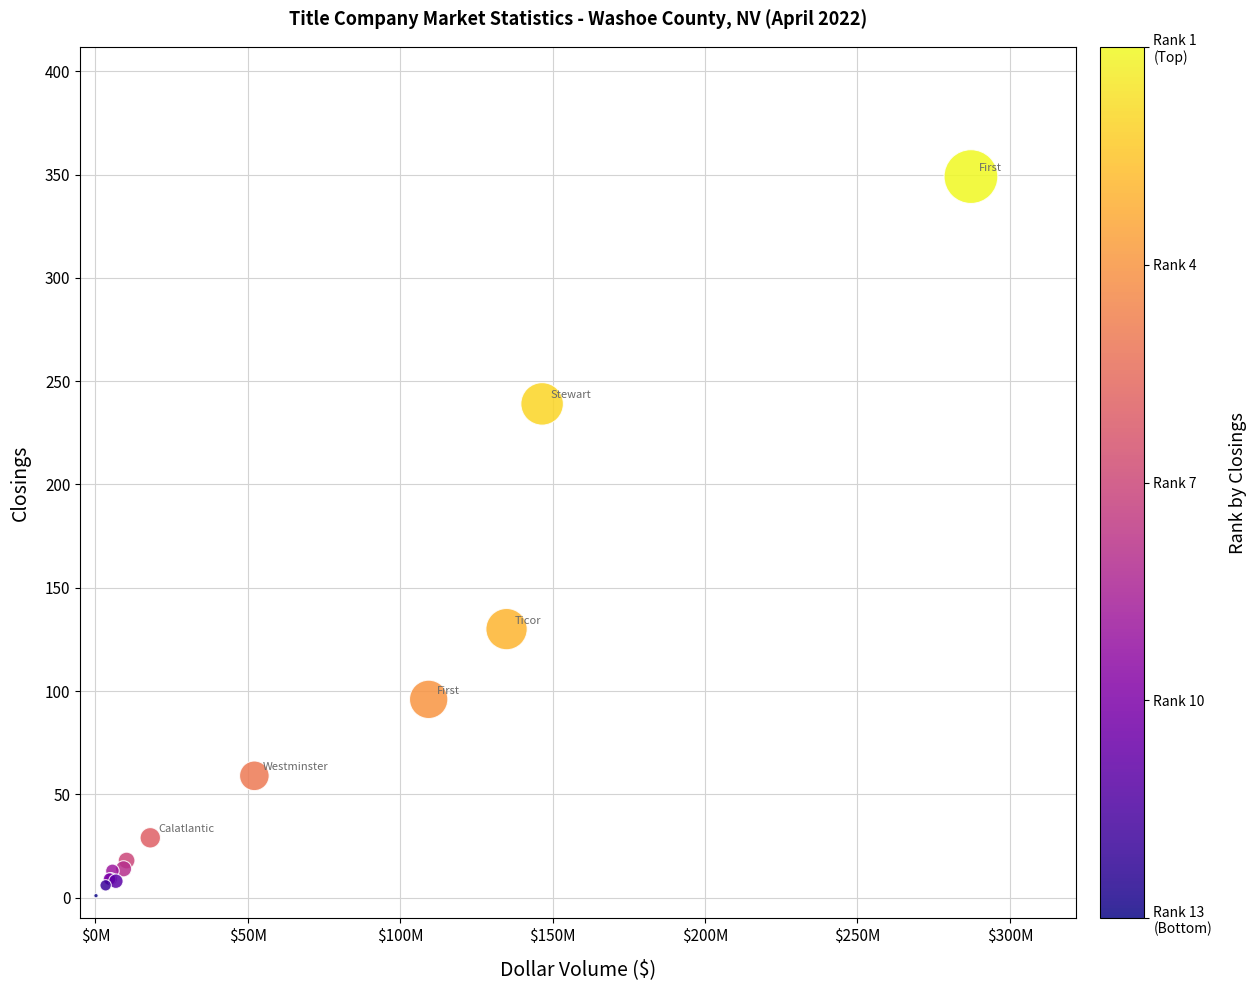

What Y value in the scatter plot is closest to 175?

130